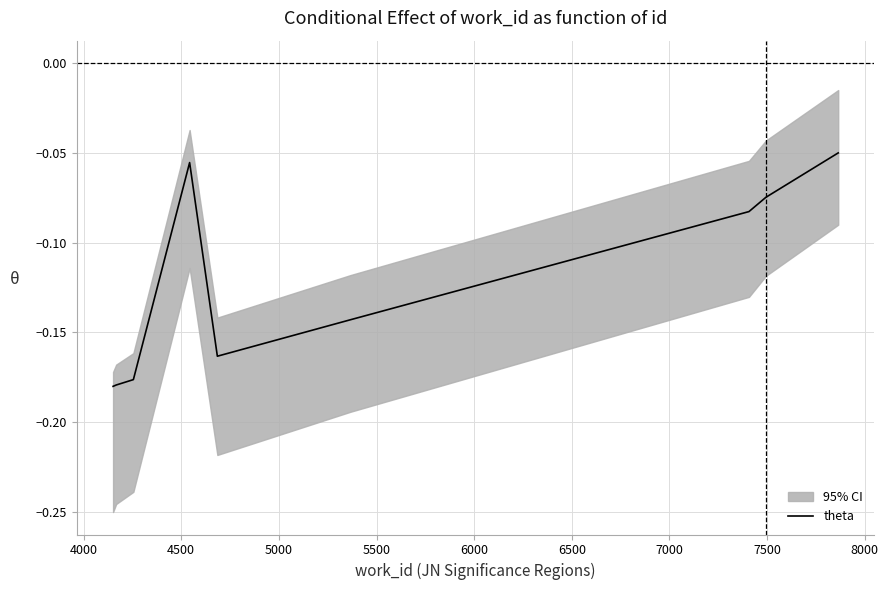

Reading right to left, list all the values displayed in this chart.

-0.0	-0.1	-0.1	-0.1	-0.2	-0.1	-0.2	-0.2	-0.2